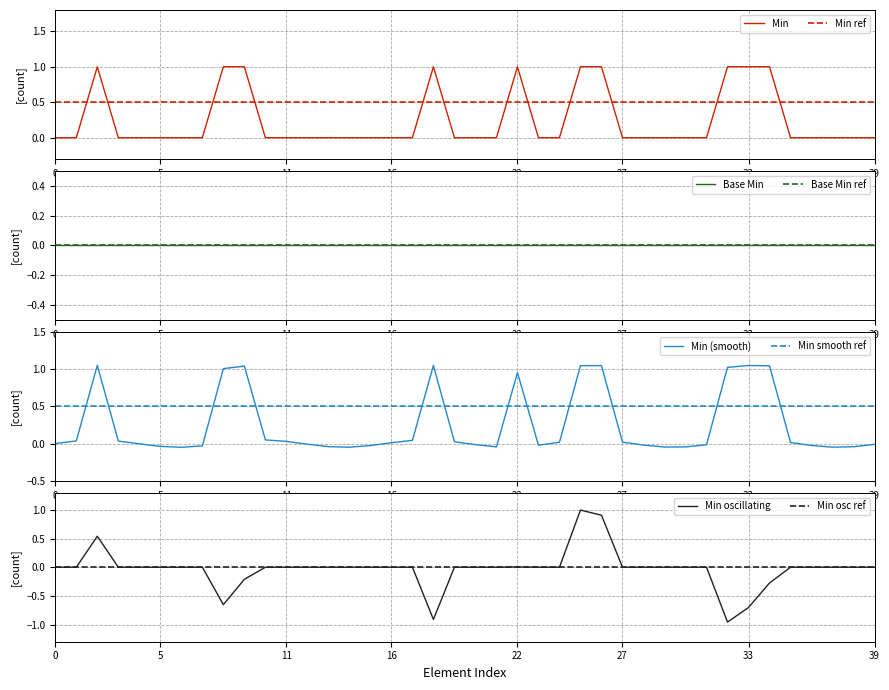

True or false: Min ref and Min cross at least once.

True